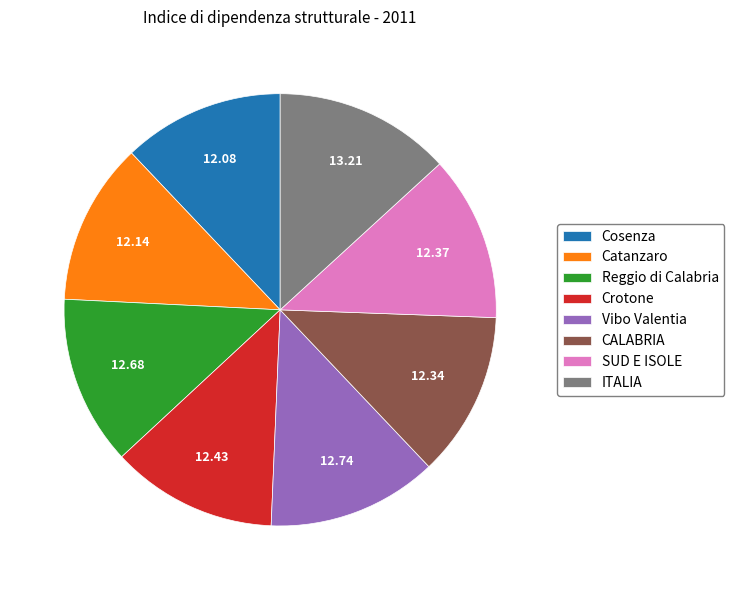

How many segments does this pie chart have?

8